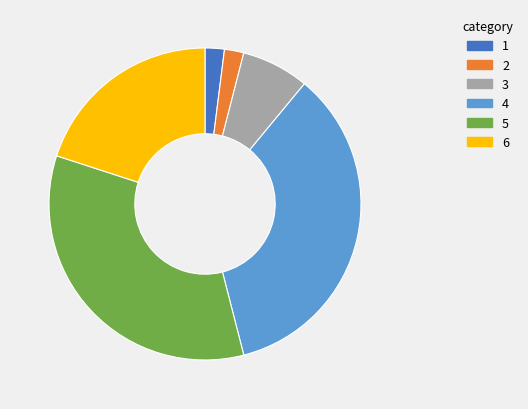

Does any single category account for the majority?

No